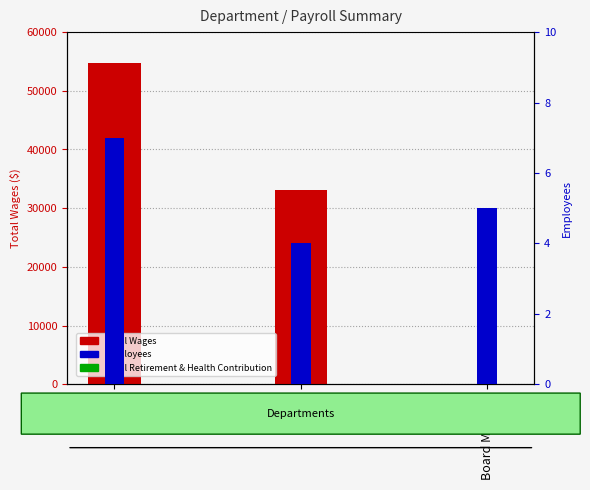

True or false: Employees has a value of 4 at Water.

True